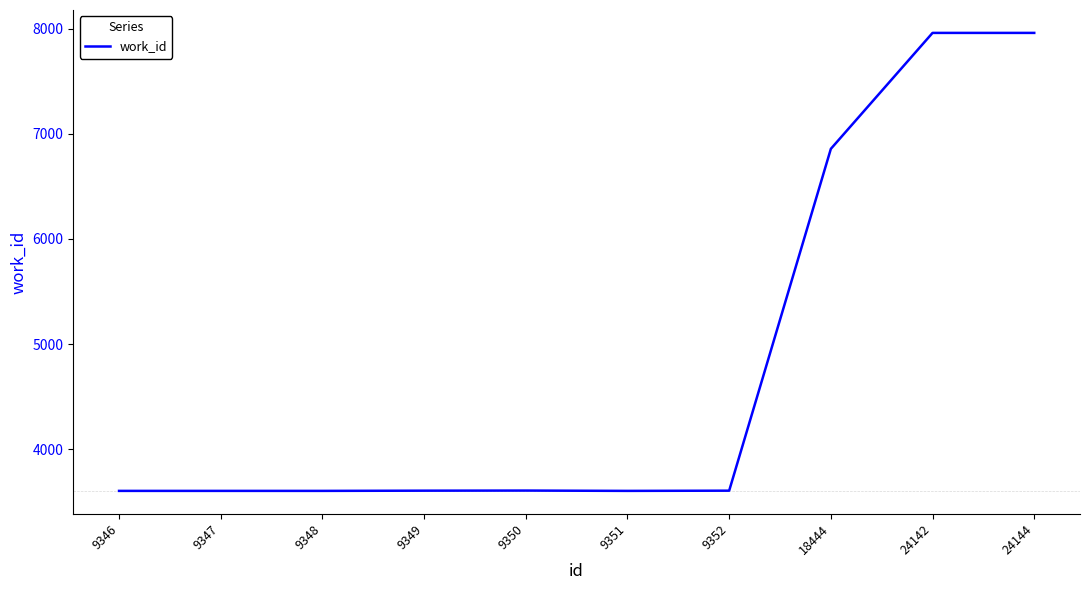

Does the chart have visible grid lines?

No